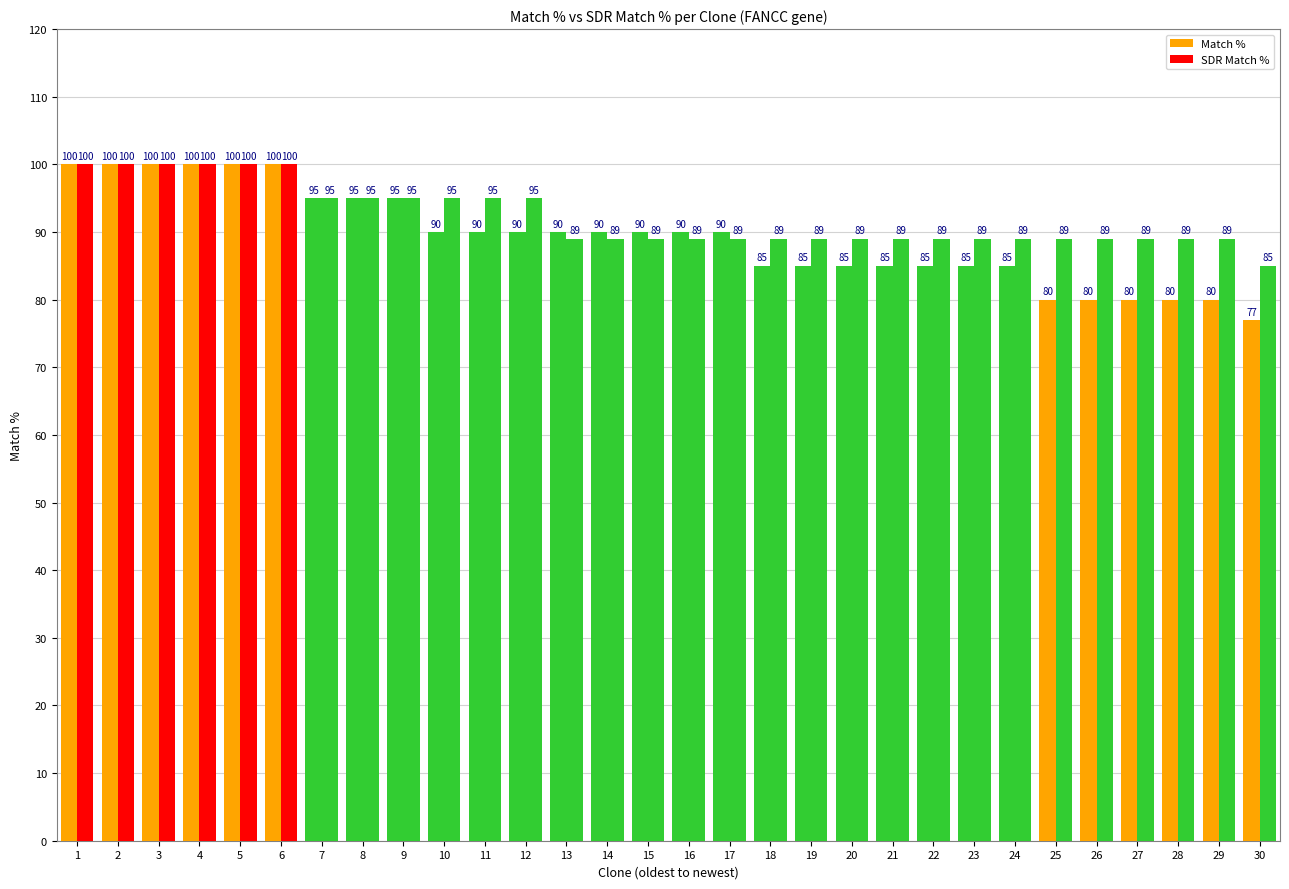

What is the sum of all Match % values?

2677